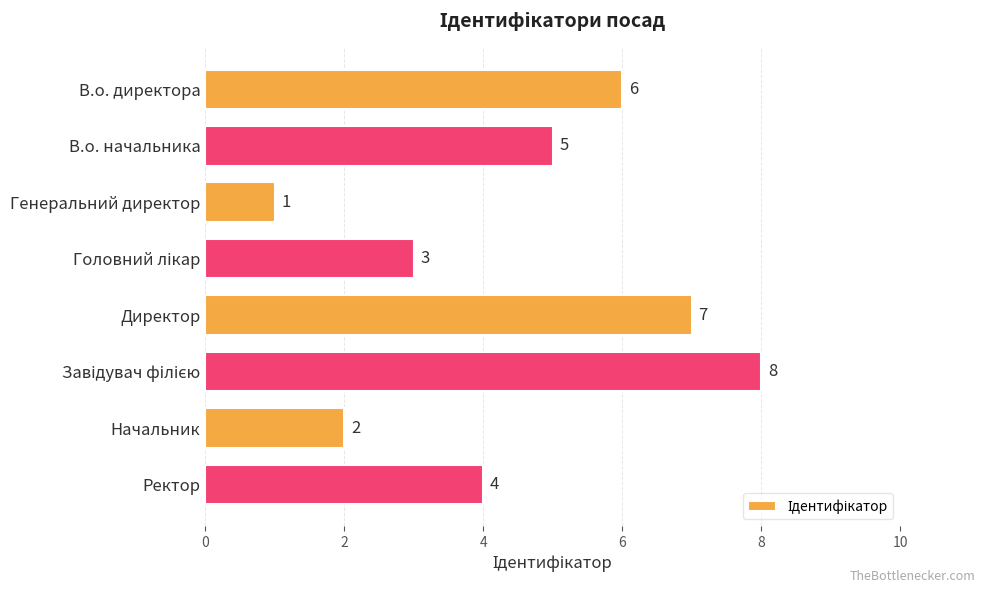

What is the value of the 5th bar from the top?

7